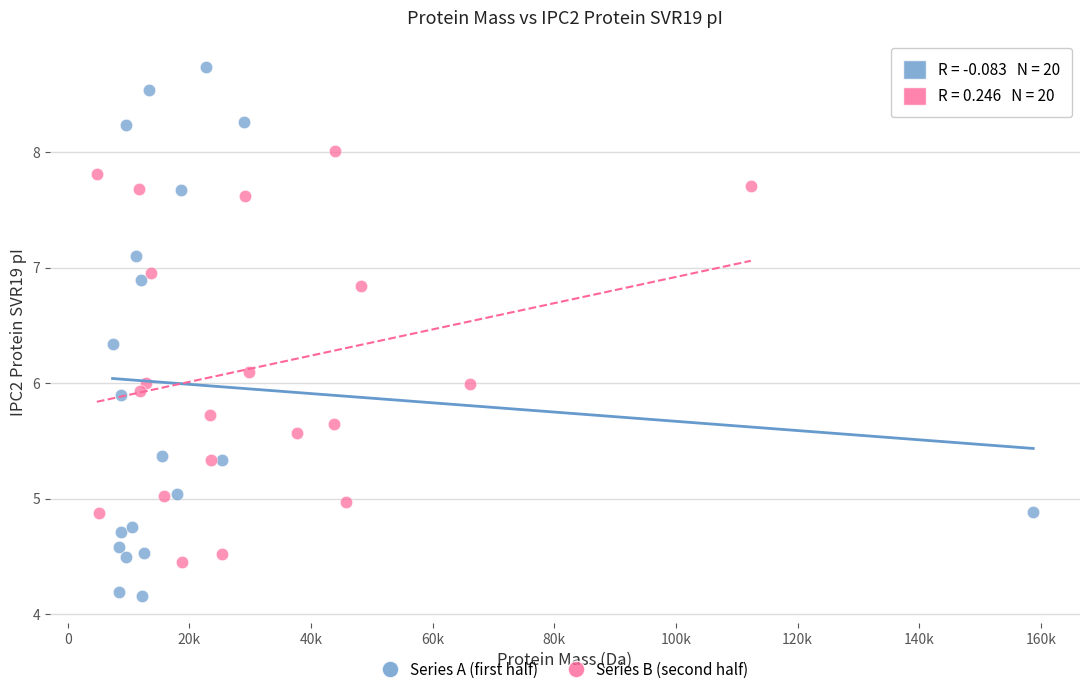

Which series has the largest Y range (max minus min)?

Series A (first half)